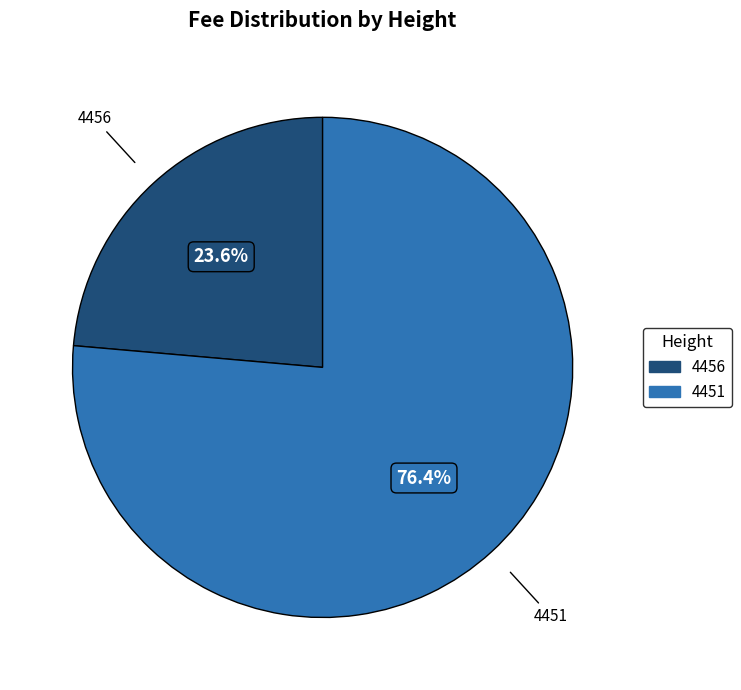

To the nearest percent, what percentage of the pie is 4451?

76%